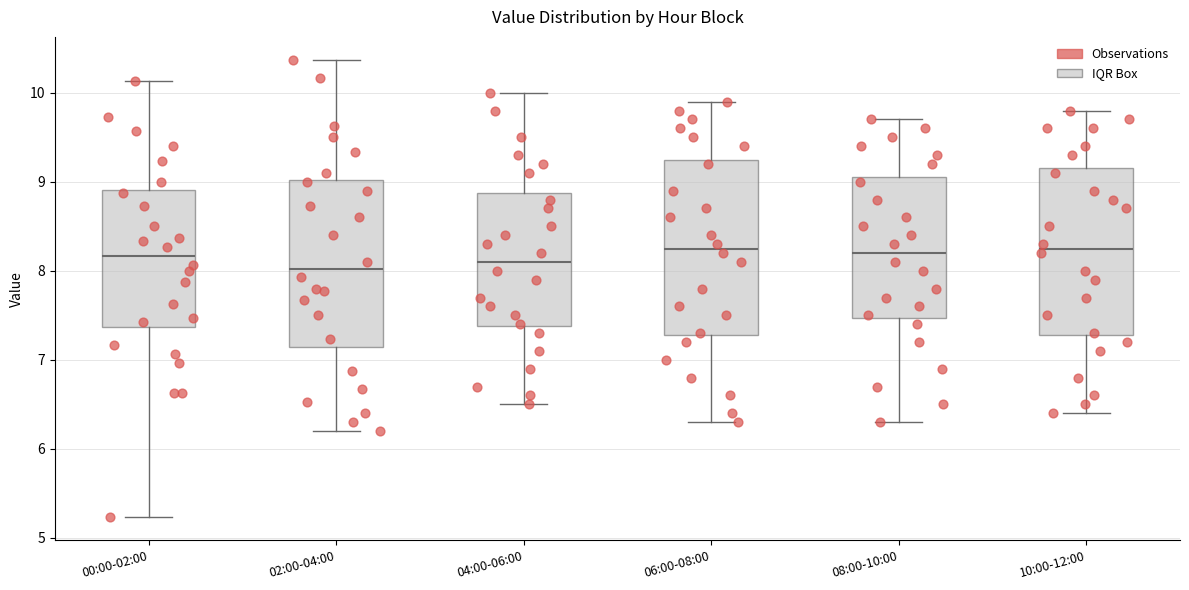

Where is the lower edge of the box for 00:00-02:00 on the y-axis? The values are not printed on the chart, so give them approximately, as read against the axis.

7.4